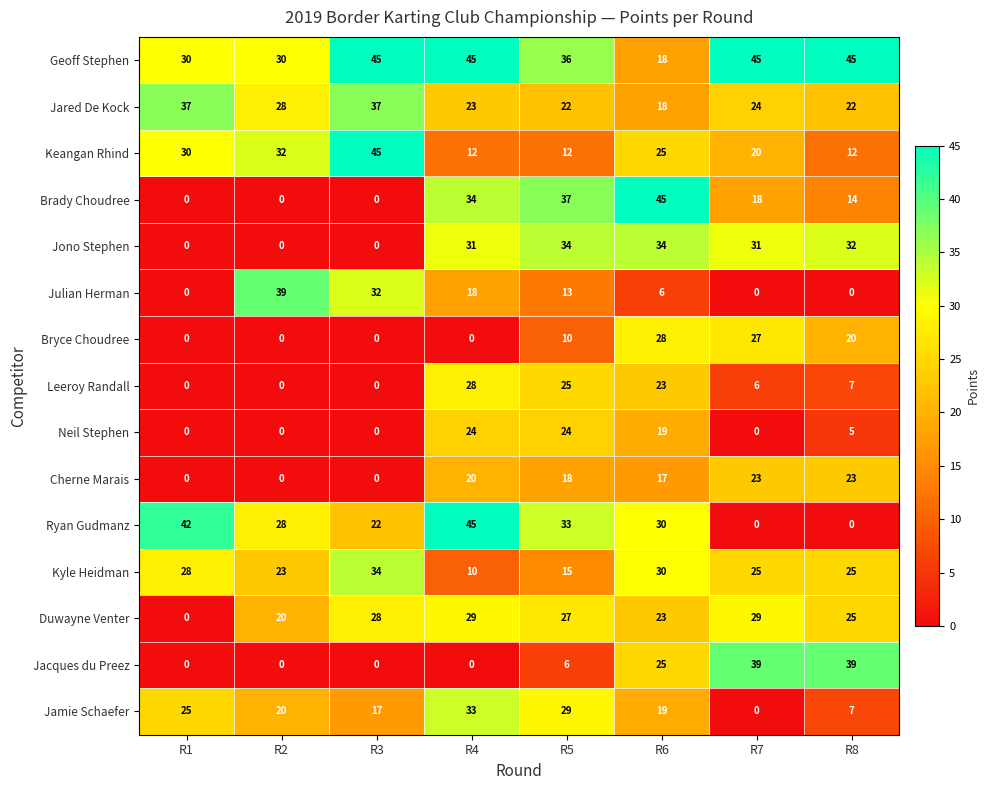

Is it true that Bryce Choudree equals 41 at R7?

False